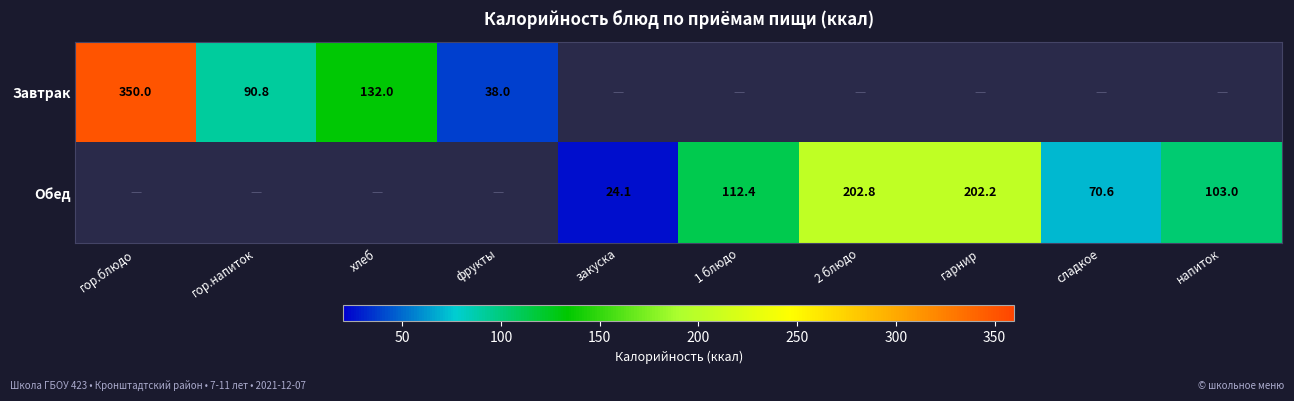

Which label corresponds to the largest value in the chart?

гор.блюдо